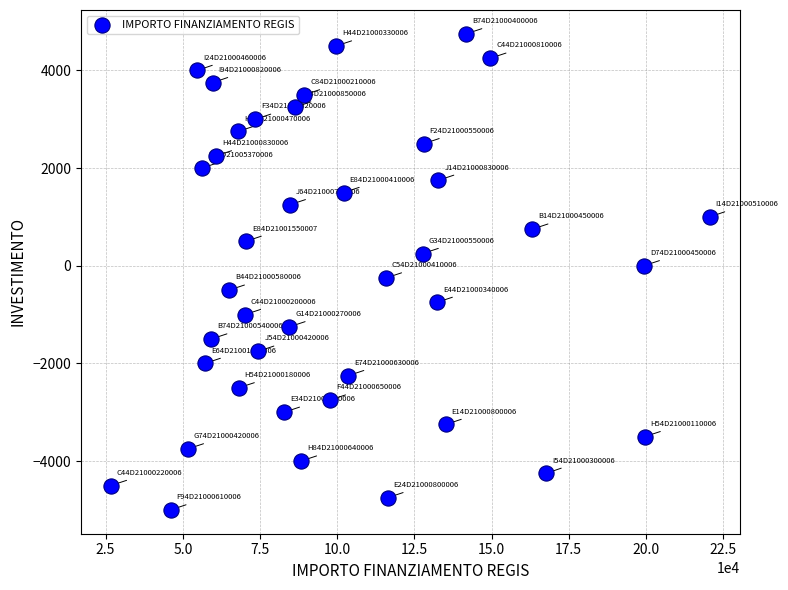

What is the range of Y values (max minus min)?

9750